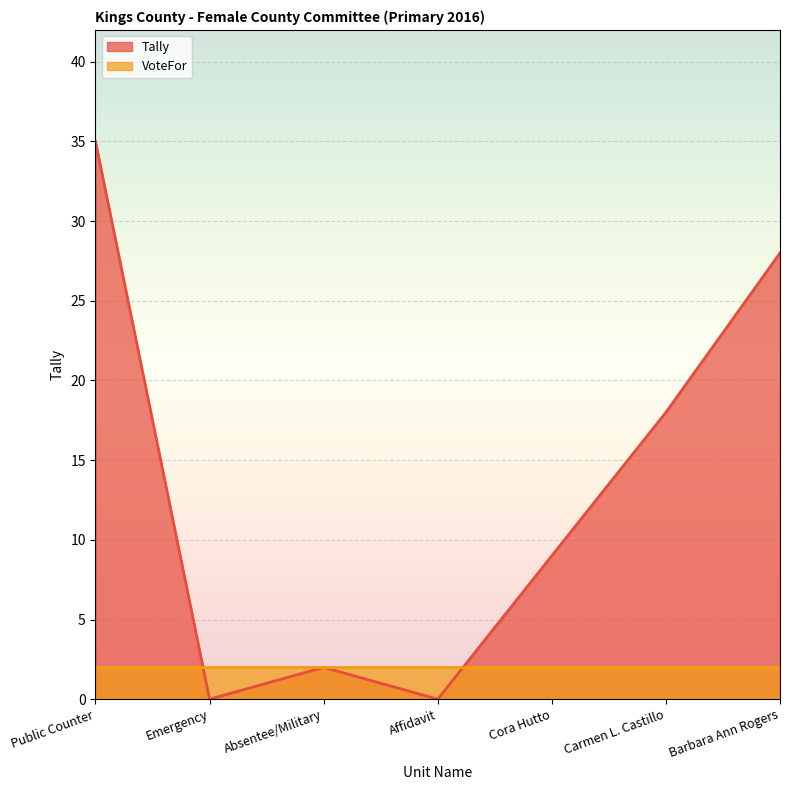

What is the sum of the values at Public Counter and Absentee/Military?

37